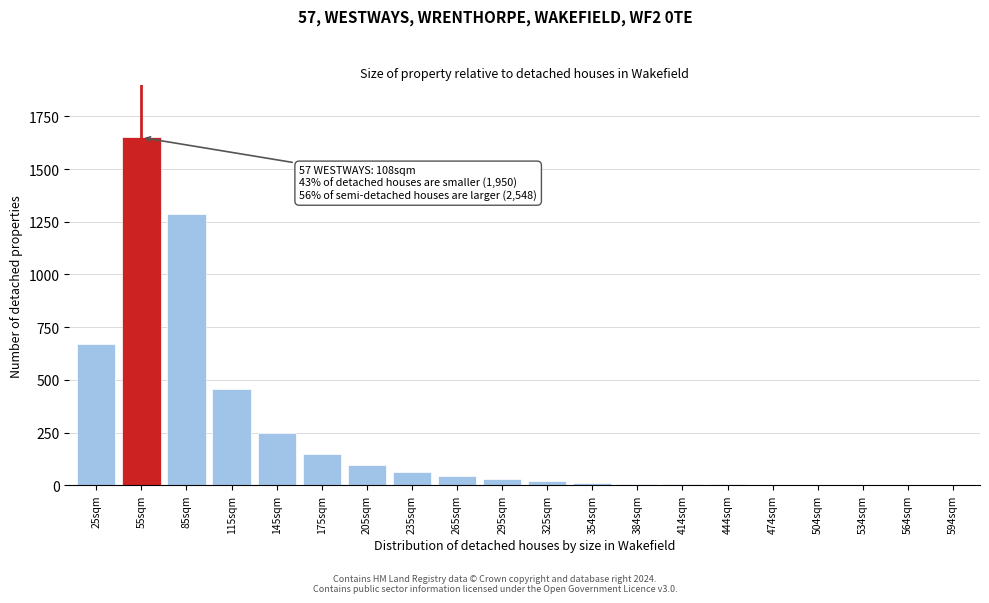

Where is the data nearest to the value 825?

25sqm